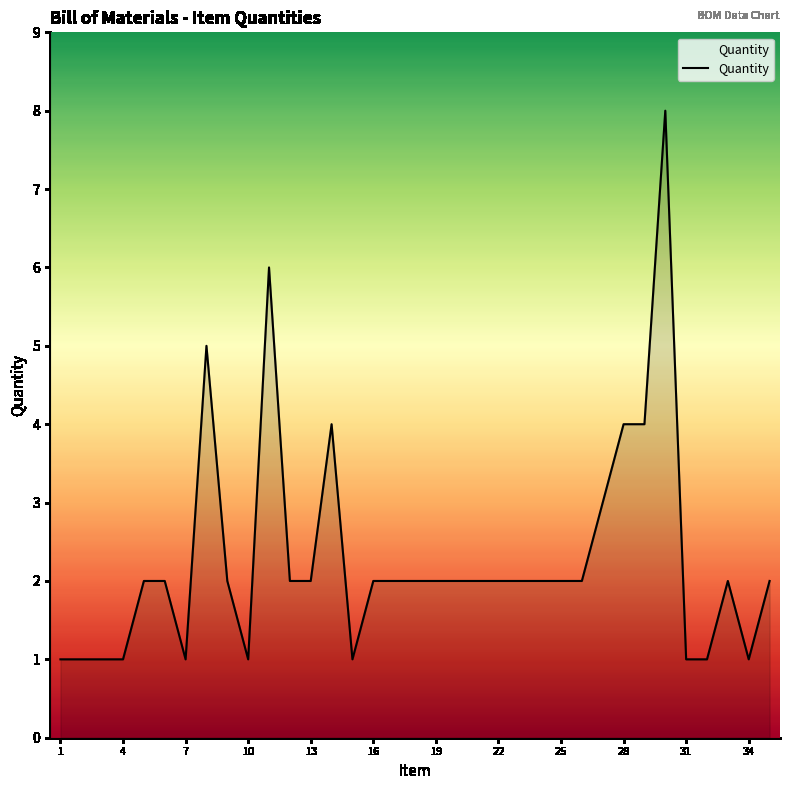

What is the difference between the maximum and minimum values?

7